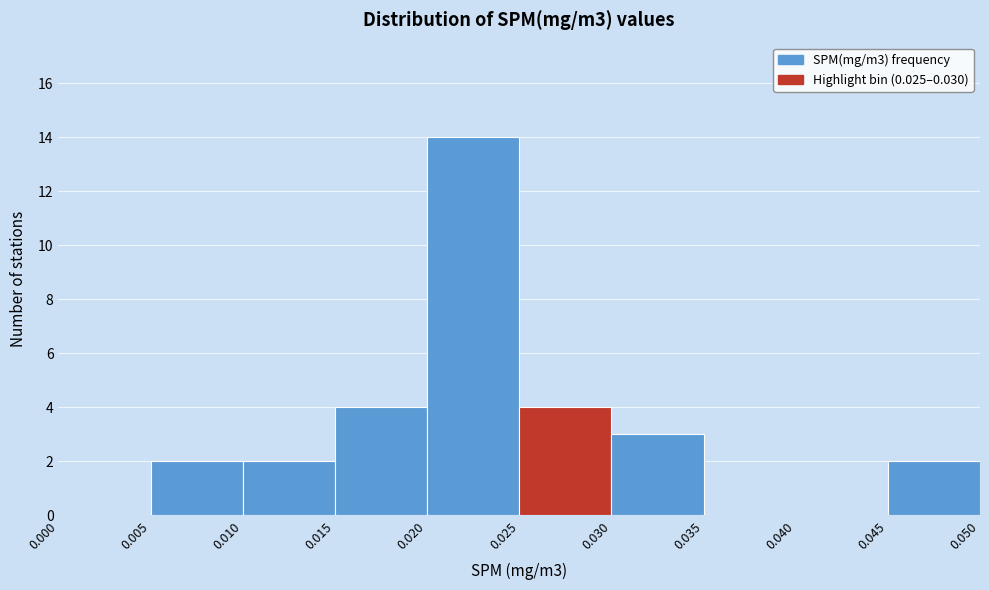

What is the height of the bar covering 0.015 to 0.020 on the x-axis? The values are not printed on the chart, so give them approximately, as read against the axis.

4